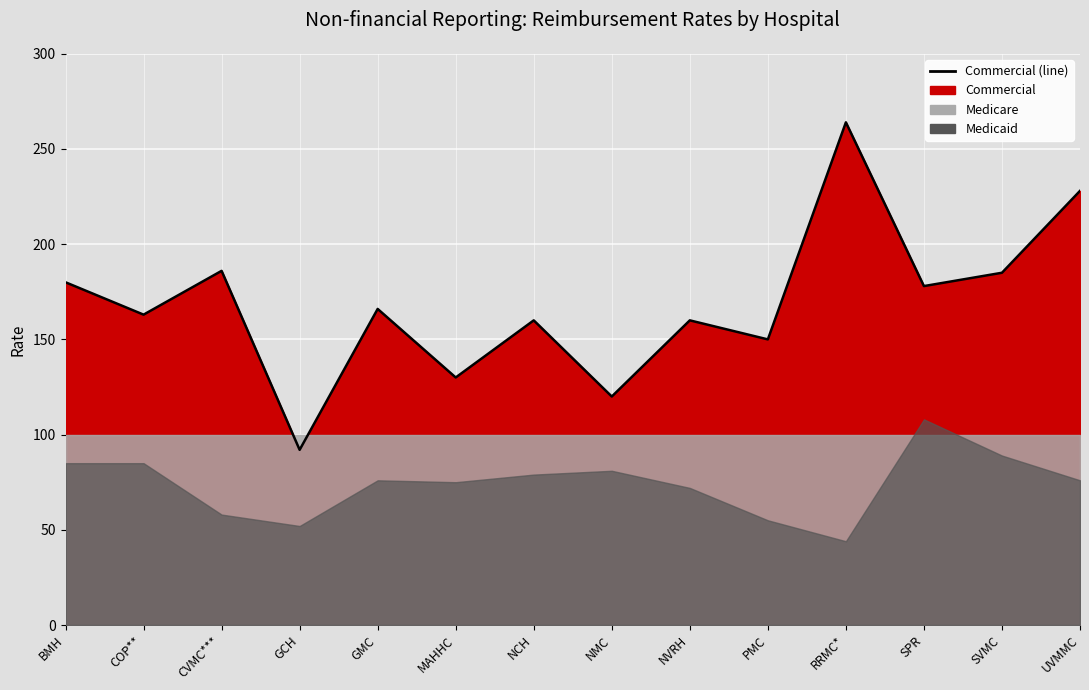

What is the sum of the Commercial values at UVMMC and NMC?

348